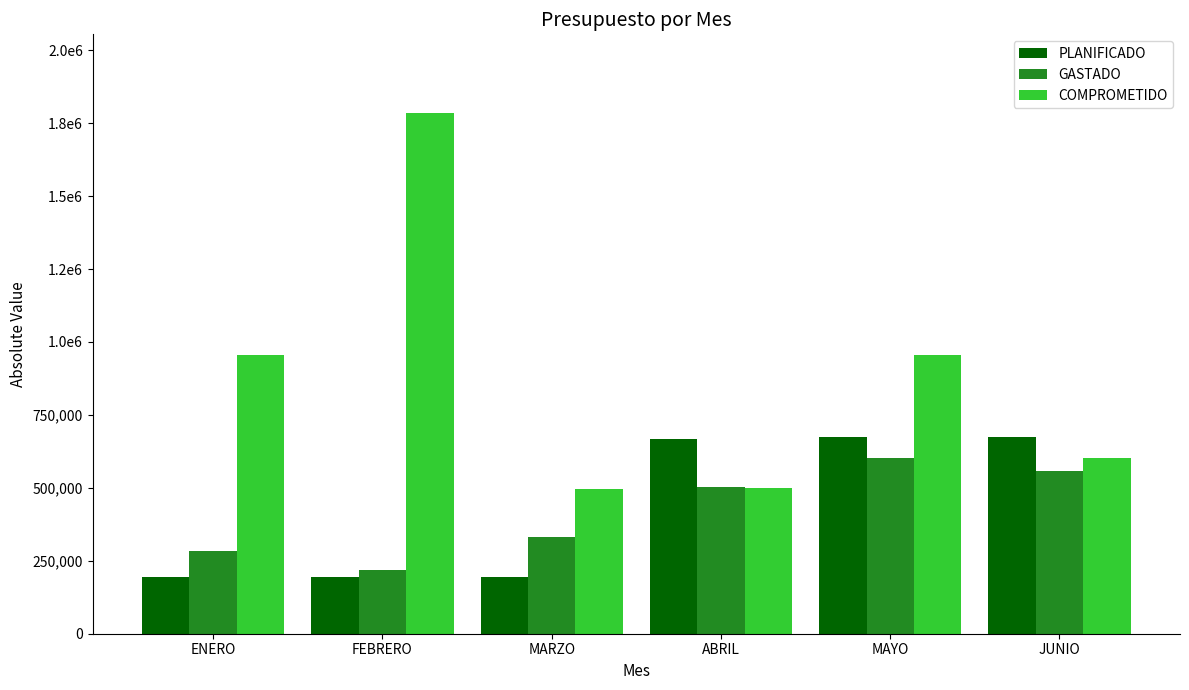

Reading left to right, transcribe all the data shown in this chart.

PLANIFICADO: 194023.7	194023.7	194023.7	668035.8	674285.5	674285.5
GASTADO: 284982.5	218362.9	331902.8	502035.9	601797.1	556829.4
COMPROMETIDO: 956503.1	1786398.8	496010.1	500855.6	955231.3	603986.7